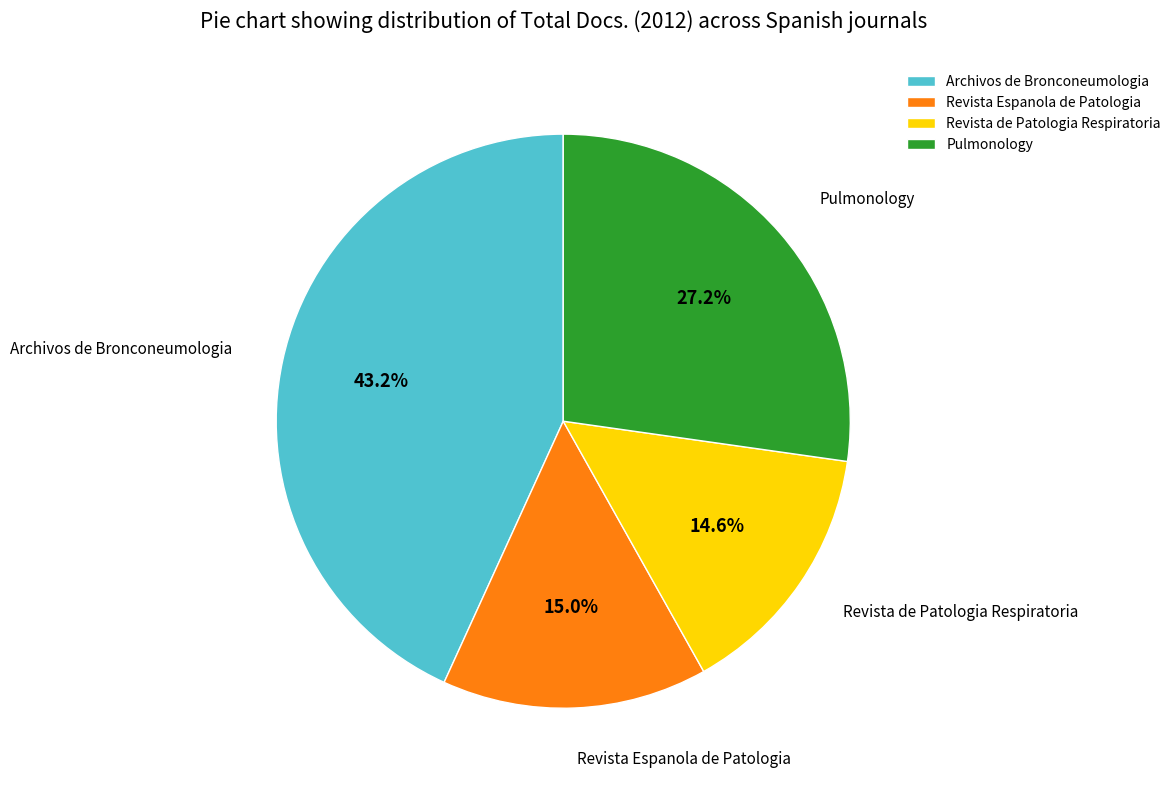

Combined, do Revista Espanola de Patologia and Revista de Patologia Respiratoria account for over 50%?

No